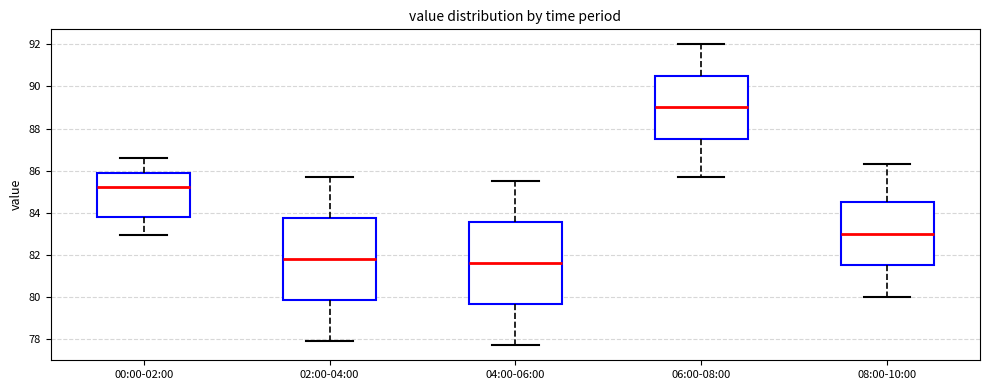

Reading left to right, transcribe this box plot: for each box, give where its median line is, the range the box spans, and where its two whiskers end, as read against the y-axis. The values are not printed on the chart, so give them approximately, as read against the axis.

00:00-02:00: median 85.2, box 83.8 to 85.8, whiskers 83.0 to 86.6
02:00-04:00: median 81.8, box 79.8 to 83.8, whiskers 78.0 to 85.8
04:00-06:00: median 81.6, box 79.6 to 83.6, whiskers 77.8 to 85.6
06:00-08:00: median 89.0, box 87.6 to 90.6, whiskers 85.8 to 92.0
08:00-10:00: median 83.0, box 81.6 to 84.6, whiskers 80.0 to 86.4